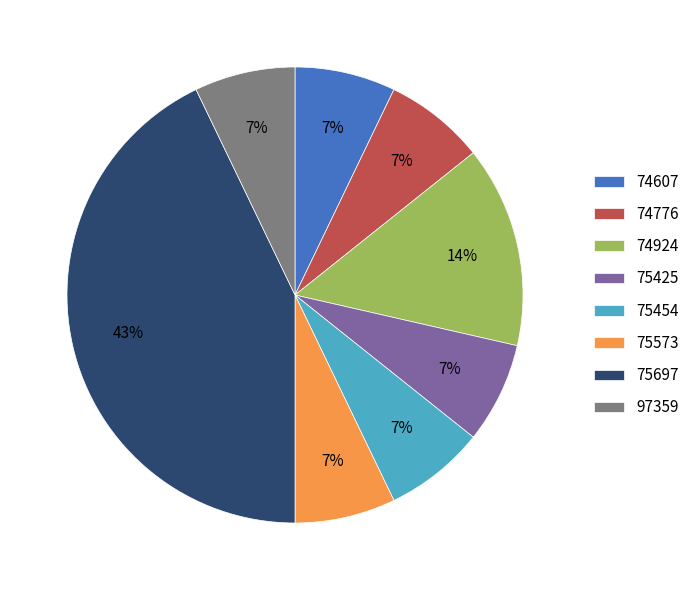

Which slice is the largest?

75697